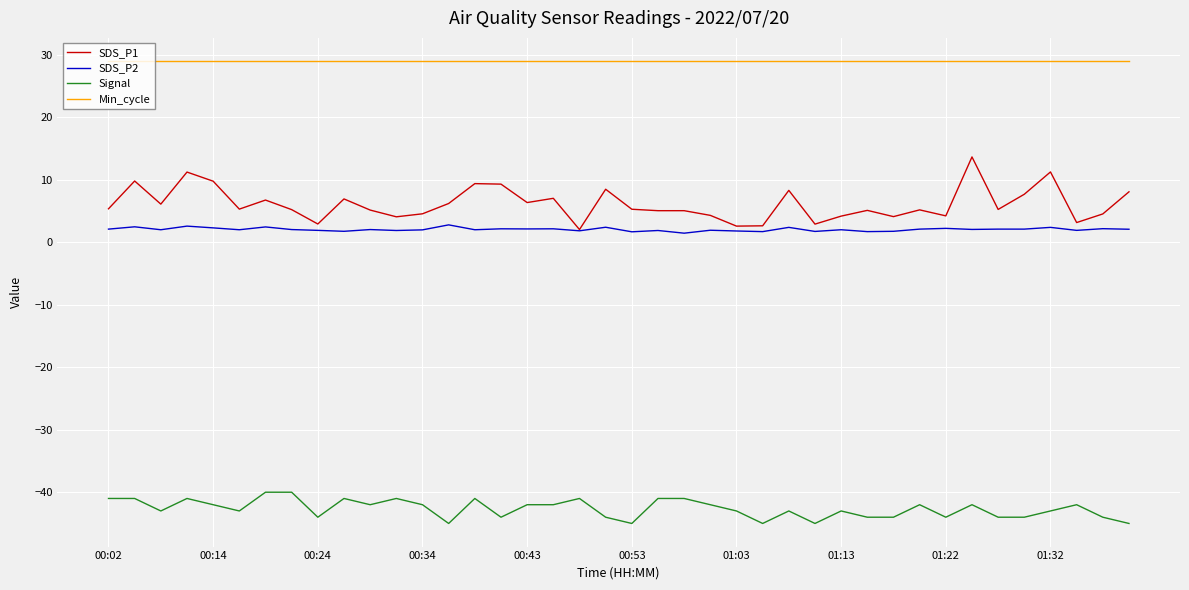

Which series has the largest total across all categories?

Min_cycle